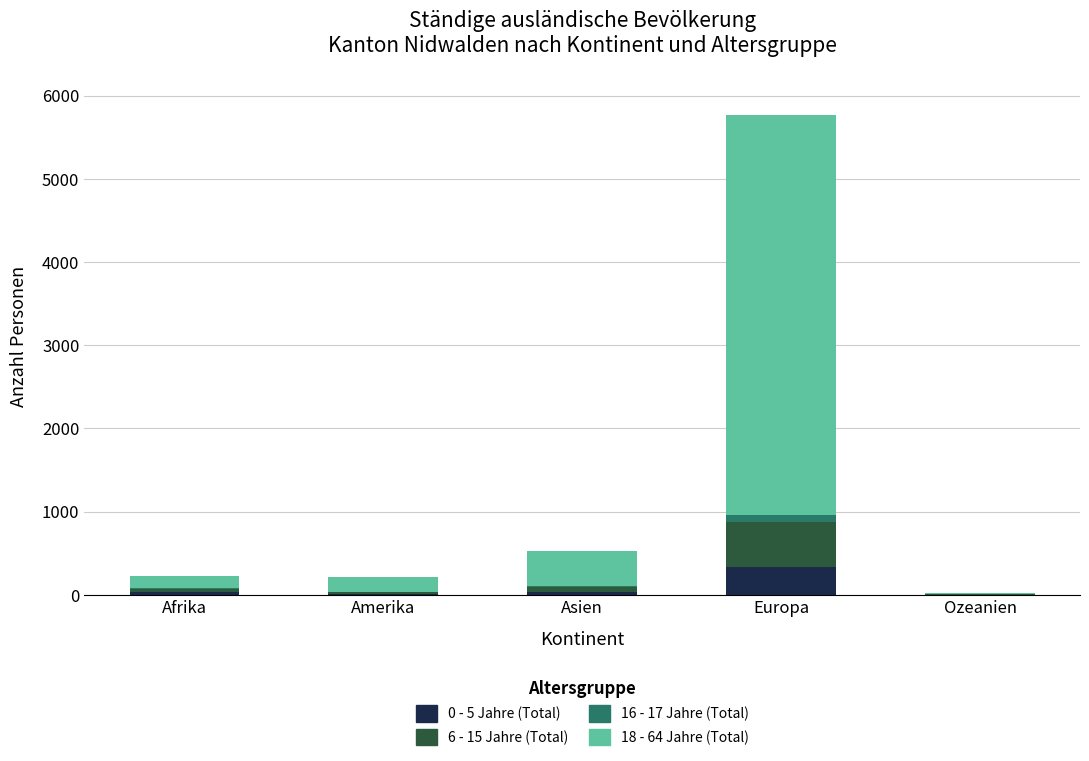

What is the total value across all series at Afrika?

220